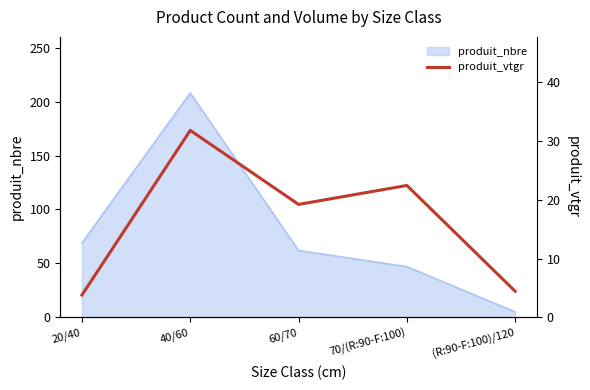

True or false: the data has more than 0 interior local peaks.

True